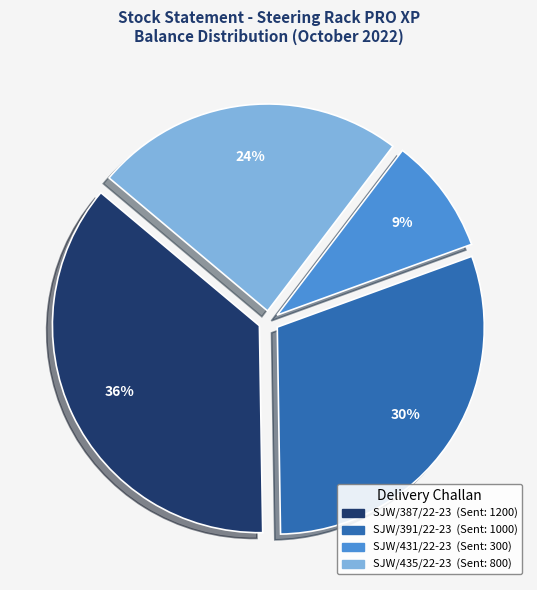

To the nearest percent, what is the combined percentage of SJW/431/22-23 and SJW/391/22-23?

39%